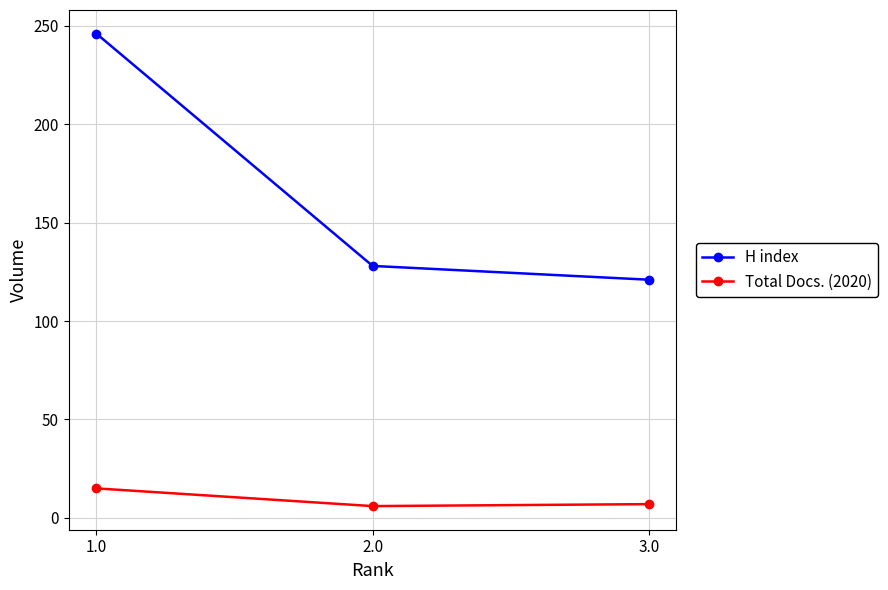

Is this an area chart (filled region under the line)?

No